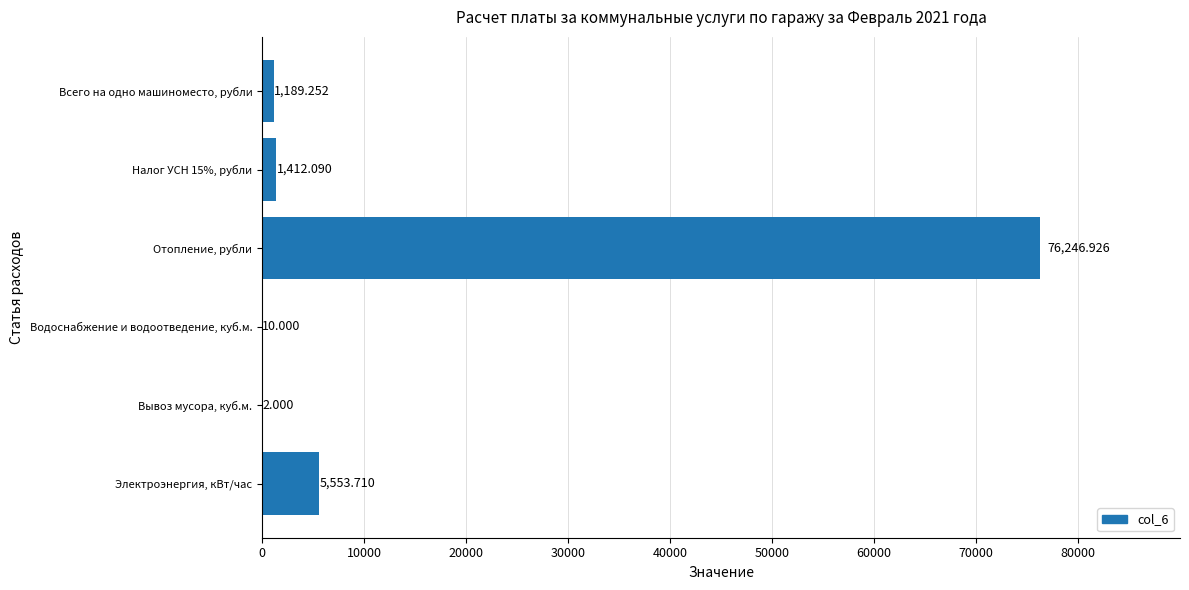

At which category does the chart reach its peak across all series?

Отопление, рубли